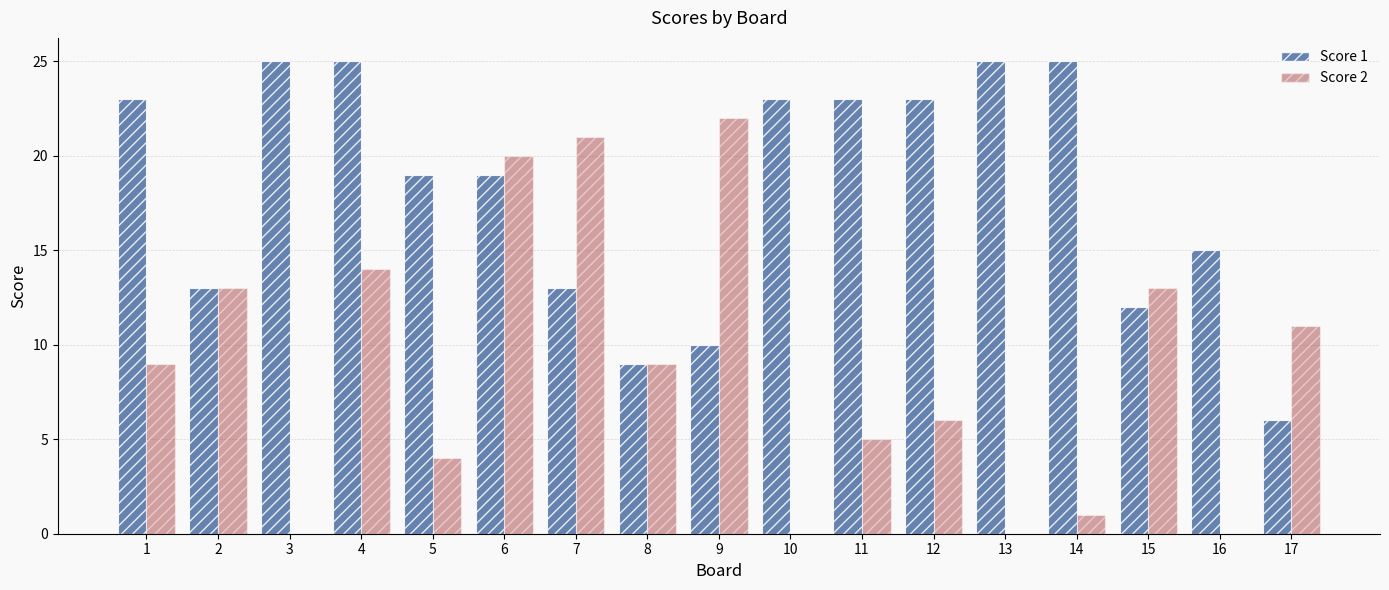

What is the maximum value for Score 2?

22